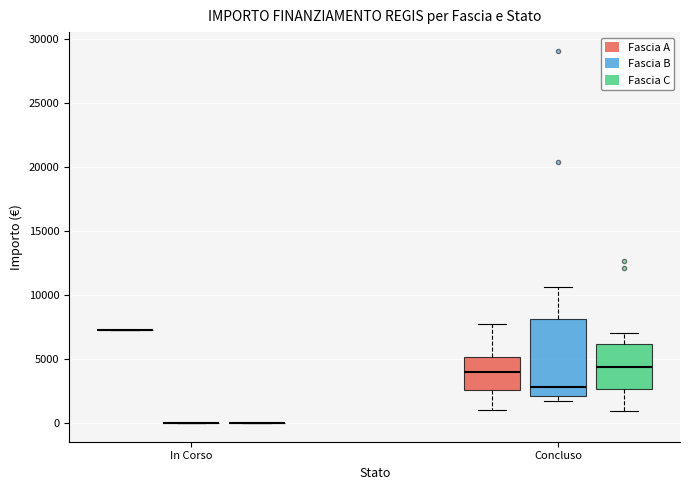

Reading left to right, read every box against the y-axis: the position of its median line, the range the box covers, and the ends of its whiskers. The values are not printed on the chart, so give them approximately, as read against the axis.

In Corso (Fascia A): box collapsed to a line at 7500, whiskers 7500 to 7500
In Corso (Fascia B): box collapsed to a line at 0, whiskers 0 to 0
In Corso (Fascia C): box collapsed to a line at 0, whiskers 0 to 0
Concluso (Fascia A): median 4000, box 2500 to 5000, whiskers 1000 to 8000
Concluso (Fascia B): median 3000, box 2000 to 8000, whiskers 1500 to 10500
Concluso (Fascia C): median 4500, box 2500 to 6000, whiskers 1000 to 7000